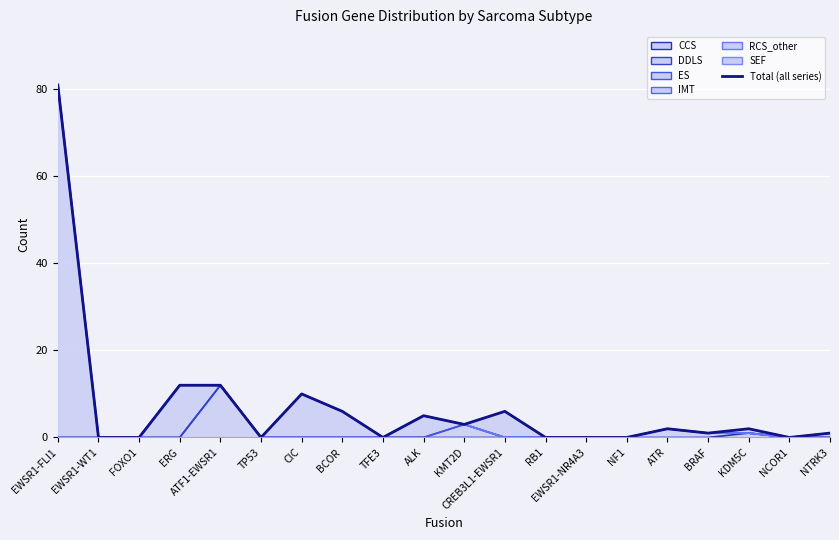

Between FOXO1 and TP53, which is larger?

FOXO1